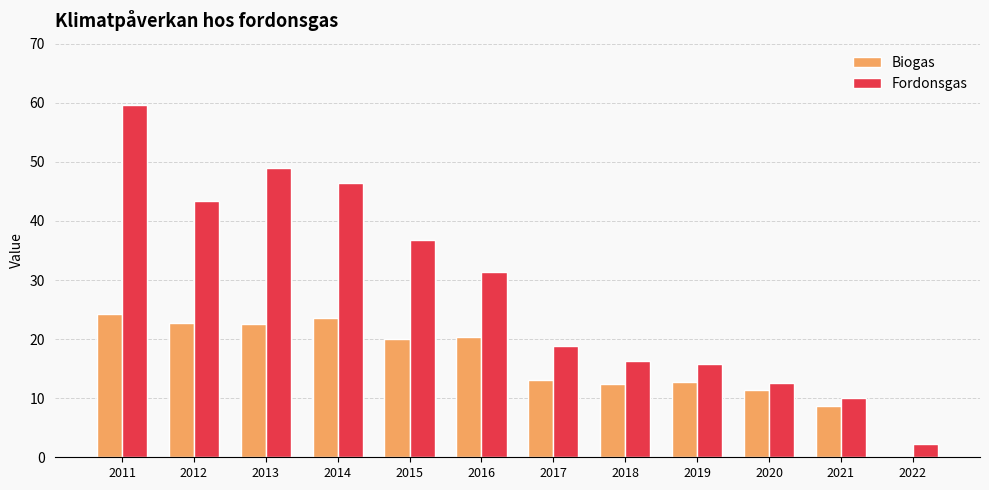

Where does the Fordonsgas series first go above 31?

2011